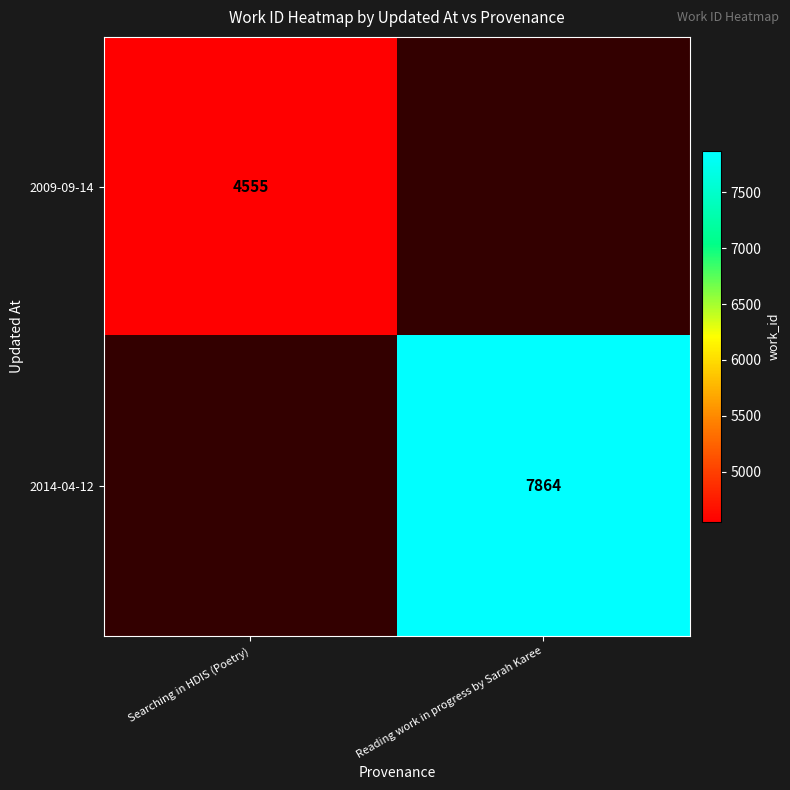

Between Searching in HDIS (Poetry) and Reading work in progress by Sarah Karee, which is larger?

Reading work in progress by Sarah Karee